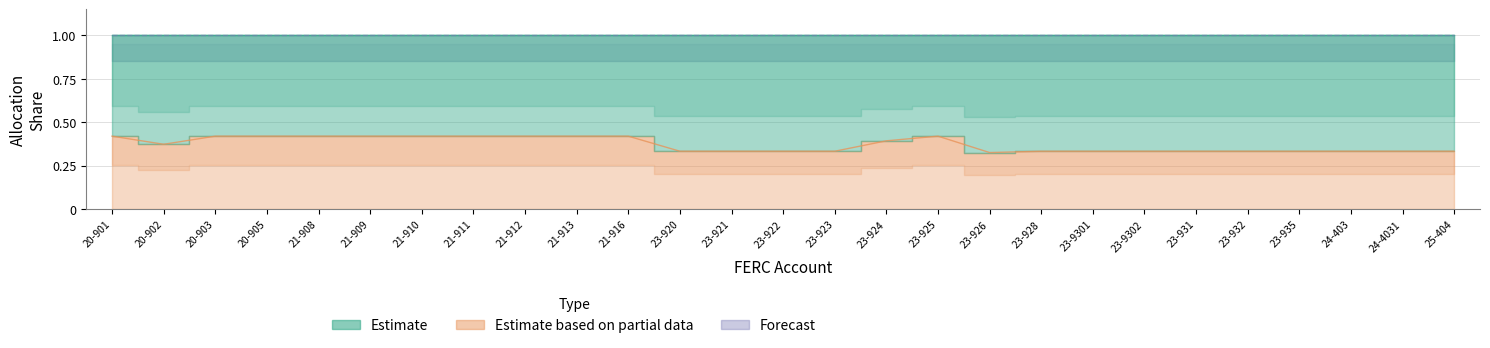

What is the label of the 15th point from the right?

23-921